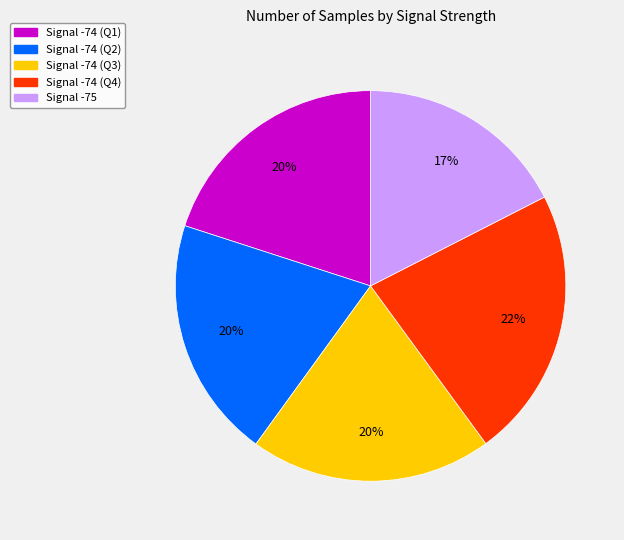

What is the ratio of the value at Signal -74 (Q4) to the value at Signal -75?

1.3